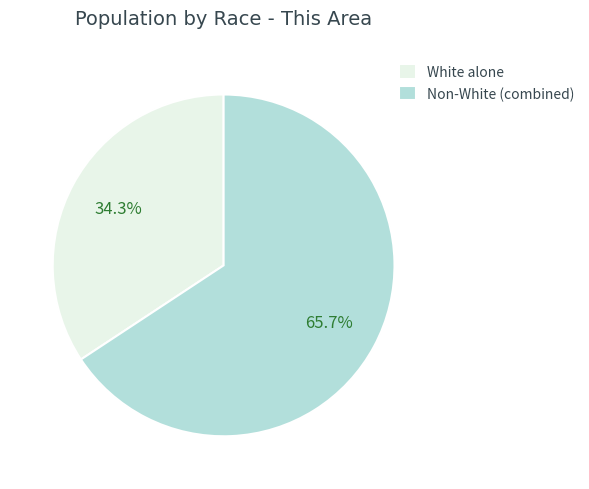

To the nearest percent, what is the average slice percentage?

50%